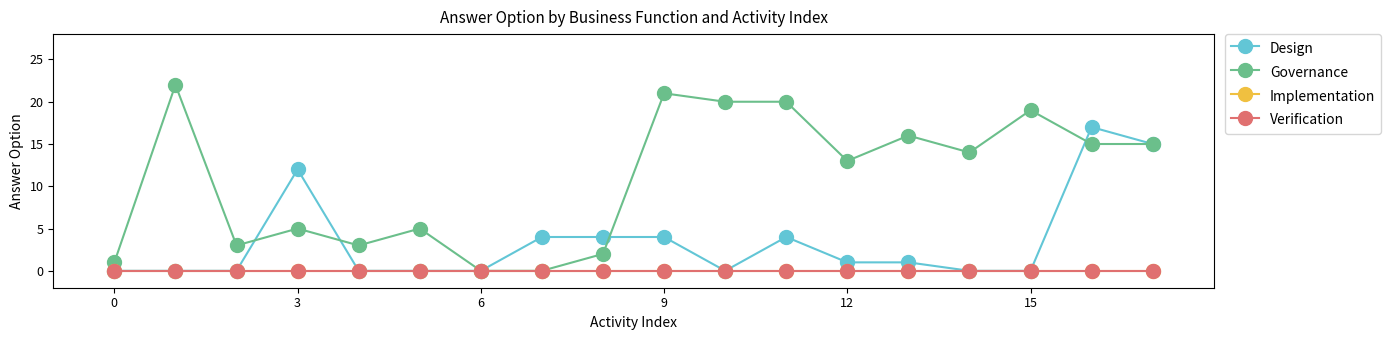

At how many categories does at least one series exceed 3?

14